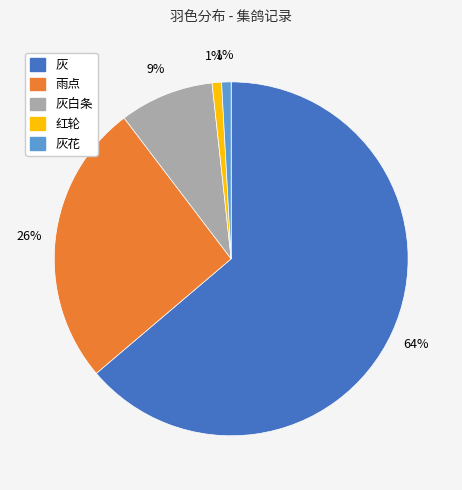

Is there any slice that represents more than half of the pie?

Yes